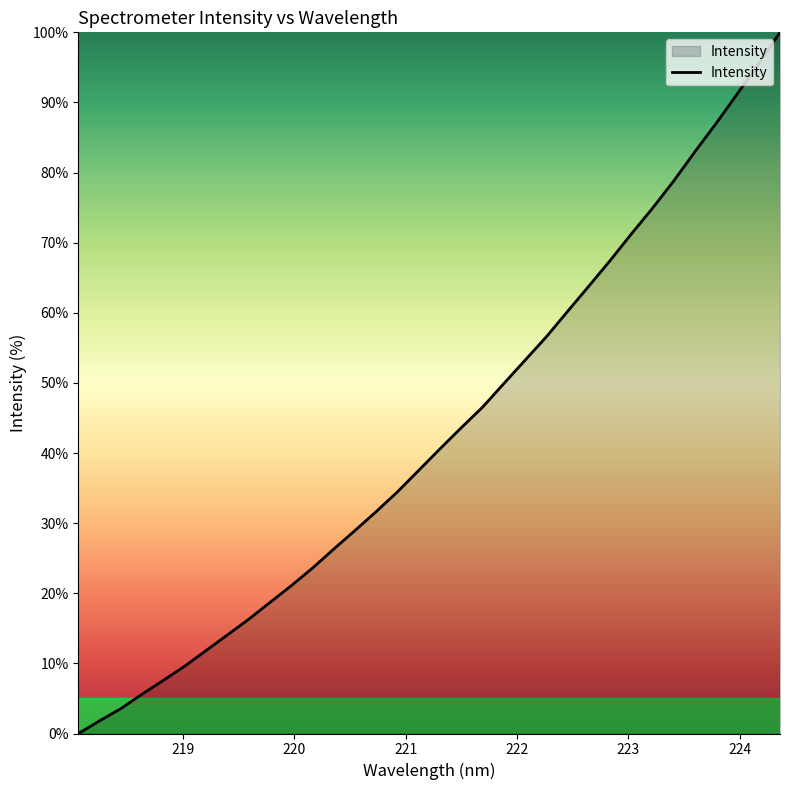

What is the sum of all values?

1456.7